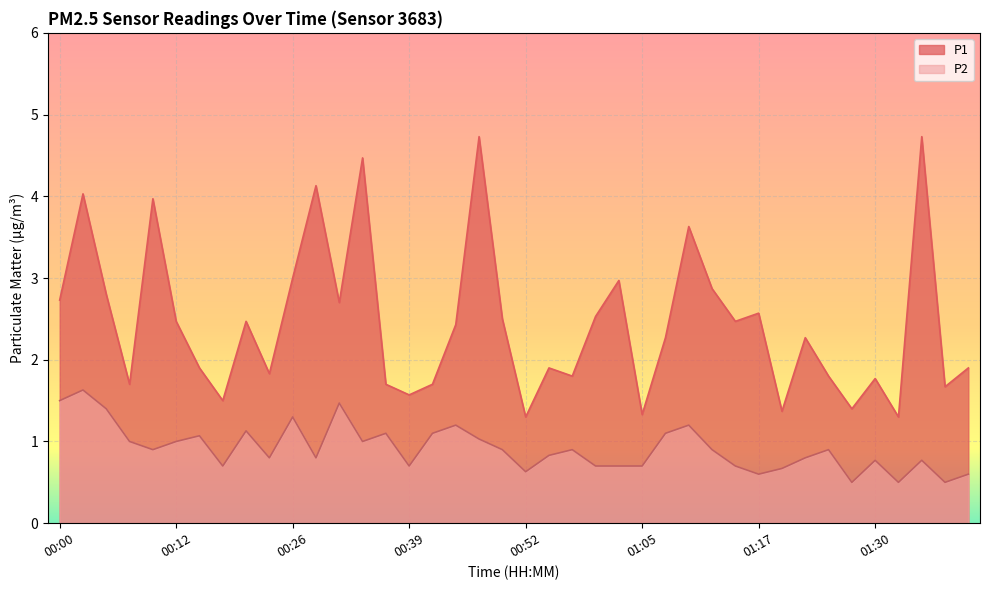

Is it true that P1 equals 2.1 at 01:35?

False